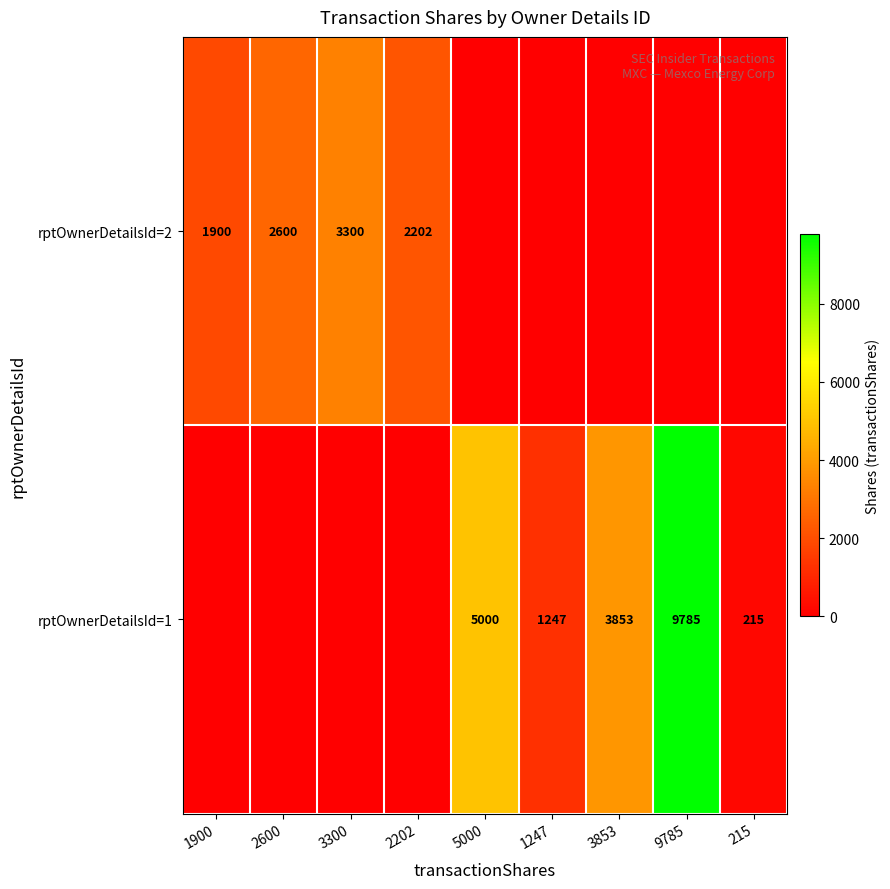

What is the difference between the rptOwnerDetailsId=1 values at 1247 and 5000?

3753